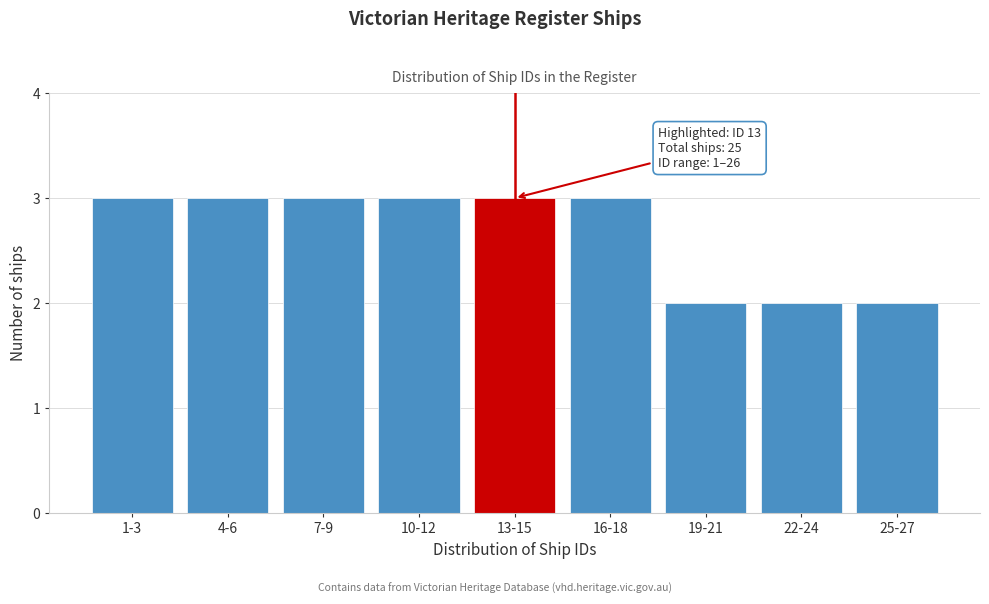

Reading left to right, what are all the values shown in this chart?

3	3	3	3	3	3	2	2	2